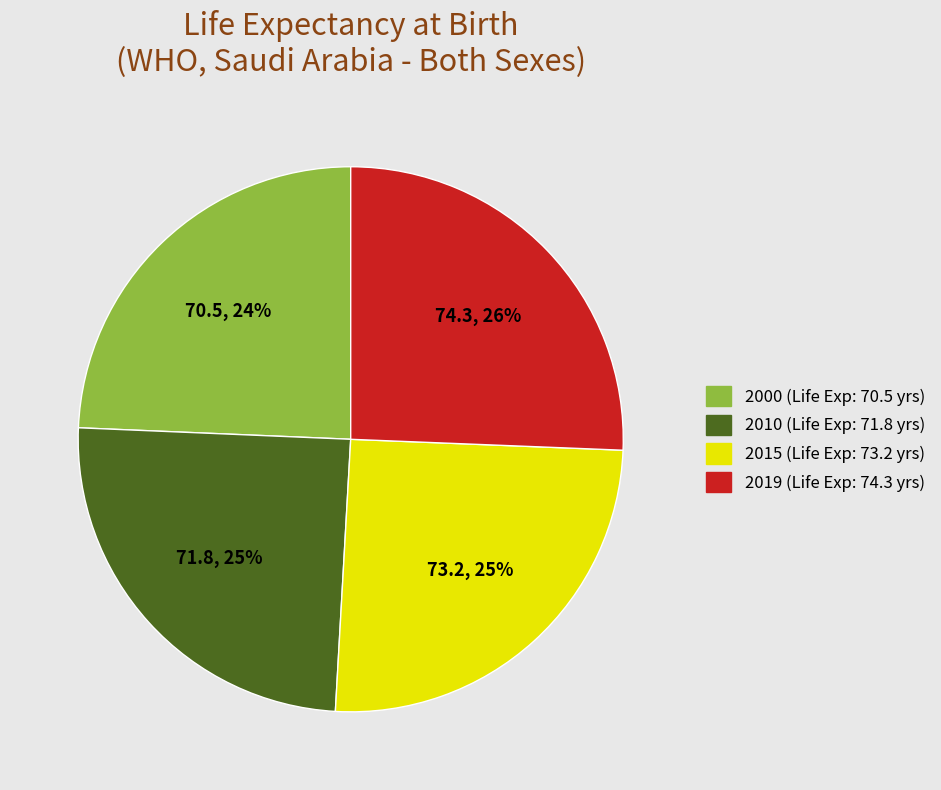

What is the ratio of the value at 2019 to the value at 2010?

1.0